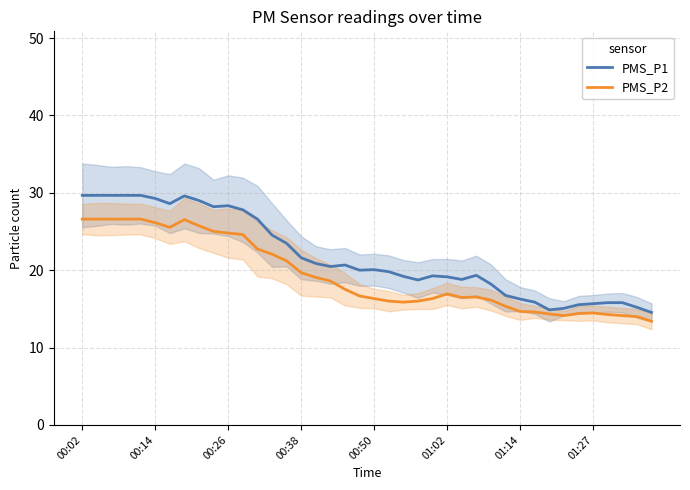

True or false: PMS_P2 has a value of 3.3 at 01:27.

False